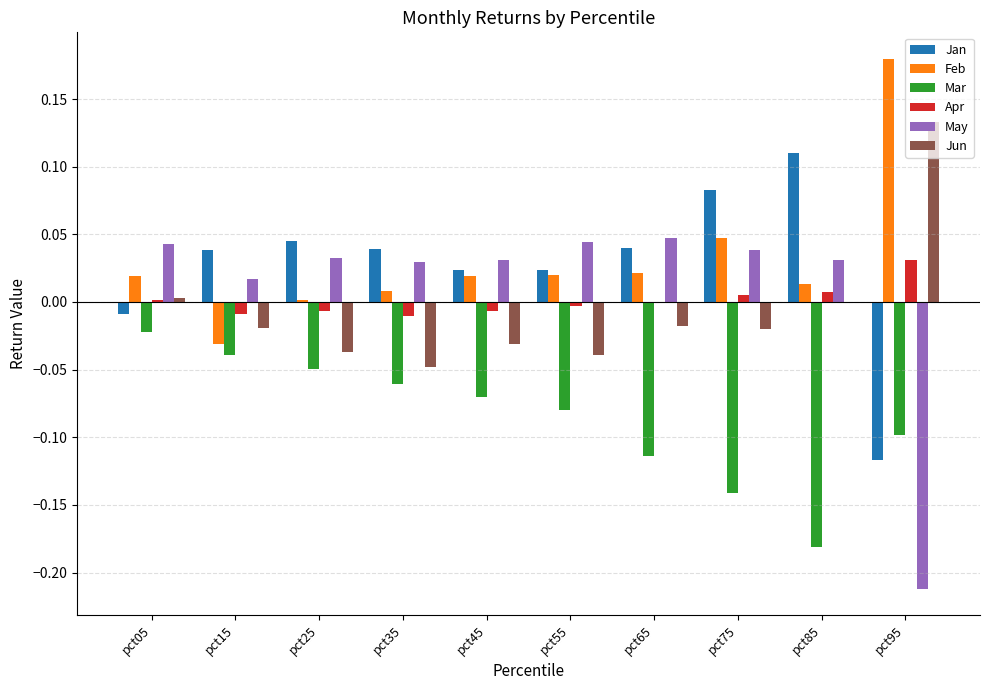

At which label is Jan closest to 0?

pct05